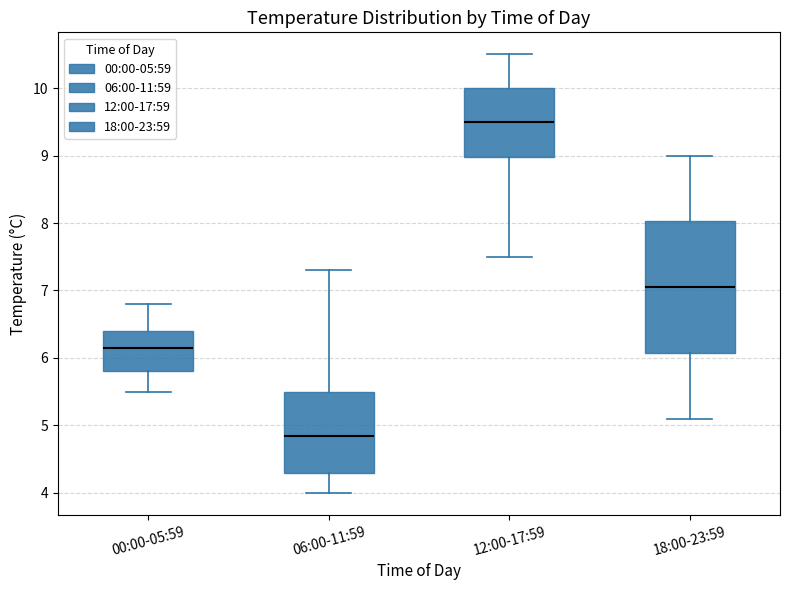

Comparing the boxes themselves (not the whiskers), which one is the tallest?

18:00-23:59